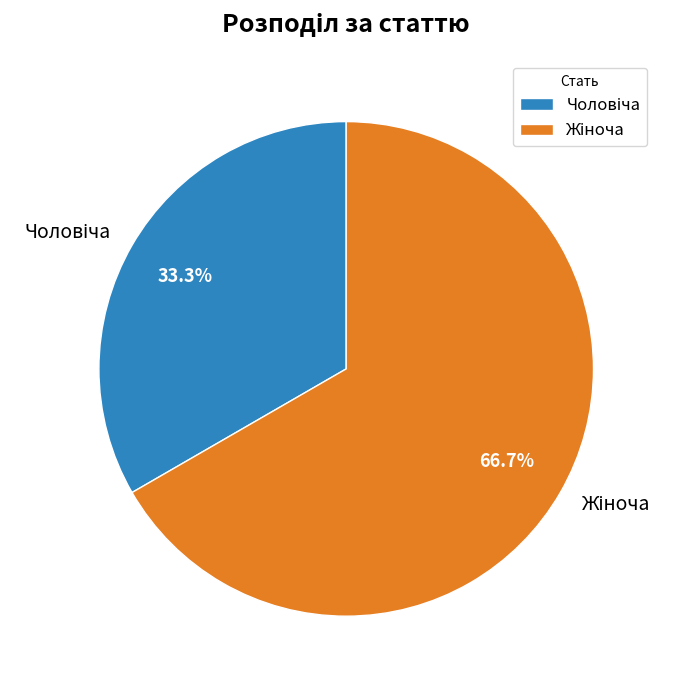

Does any single category account for the majority?

Yes